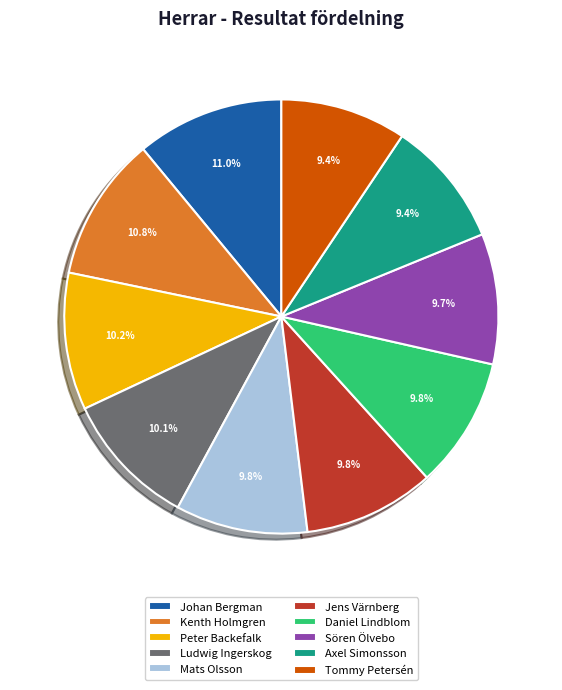

What is the ratio of the value at Johan Bergman to the value at Tommy Petersén?

1.2